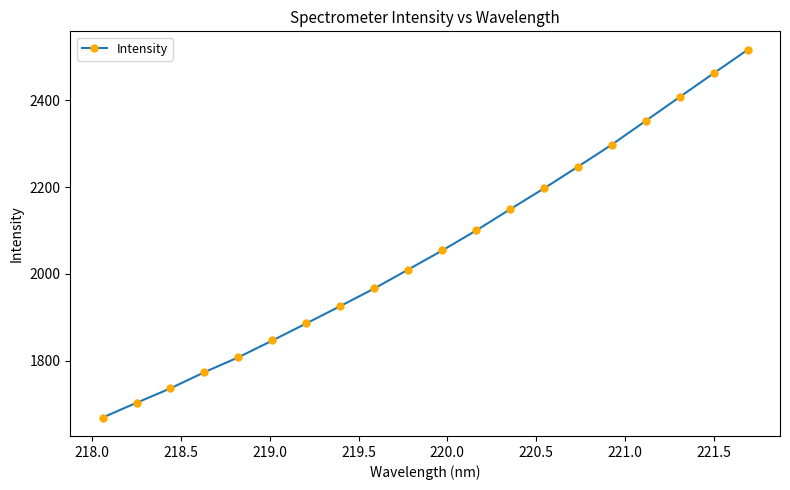

How many series are shown in this chart?

1